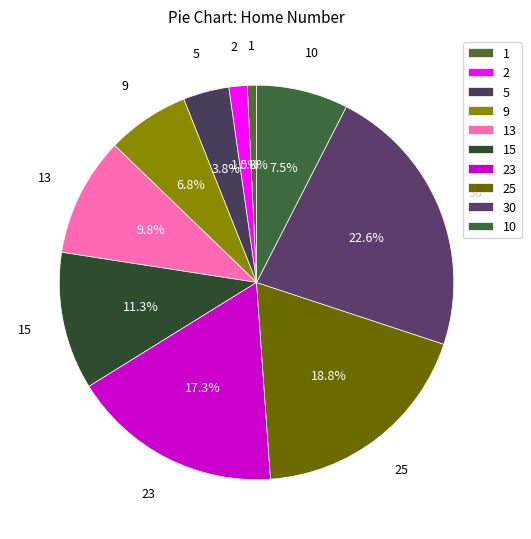

How many segments does this pie chart have?

10